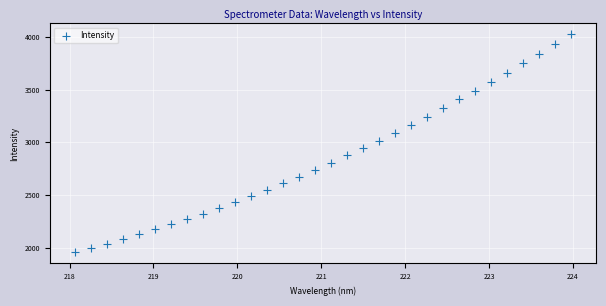

What is the range of Y values (max minus min)?

2066.6